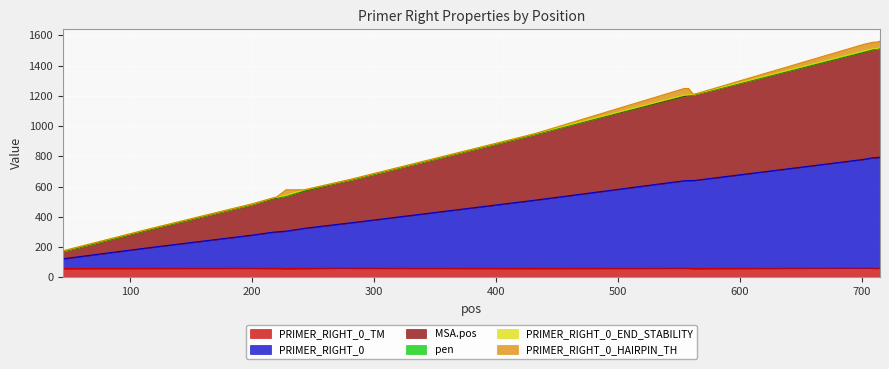

Rank the categories by PRIMER_RIGHT_0 value from highest to lowest.

715, 714, 713, 710, 712, 711, 702, 558, 562, 554, 431, 283, 275, 243, 228, 220, 218, 201, 115, 45